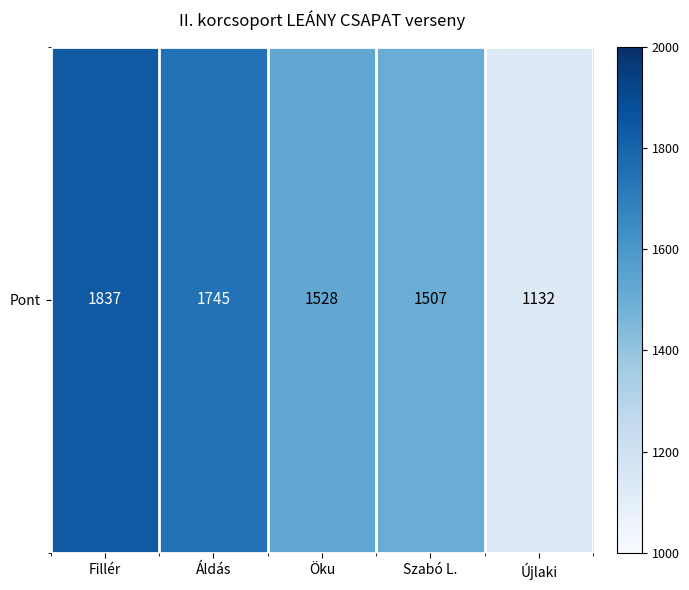

What is the sum of all values?

7749